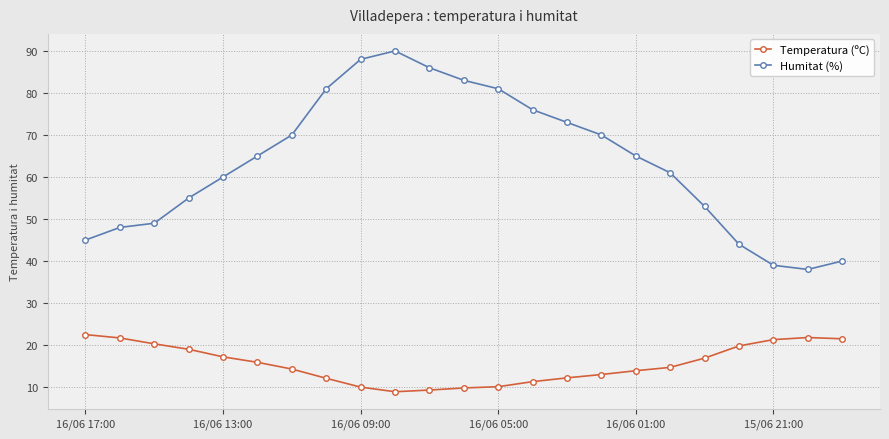

How many distinct data groups are displayed?

2